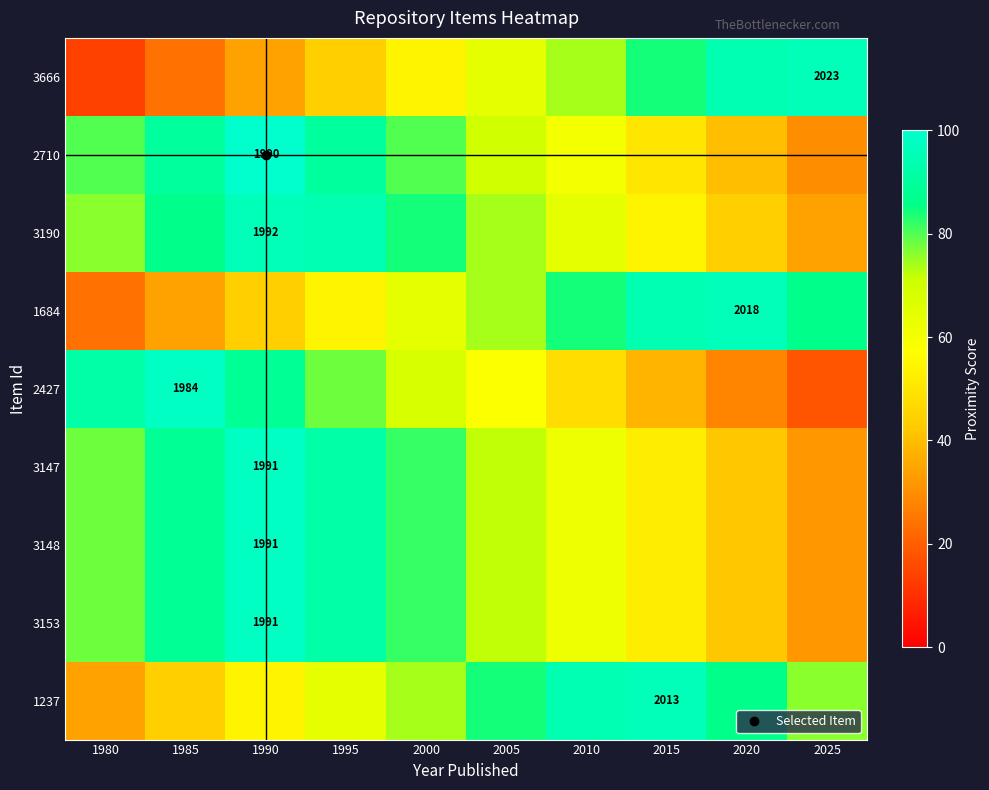

How many distinct data groups are displayed?

9